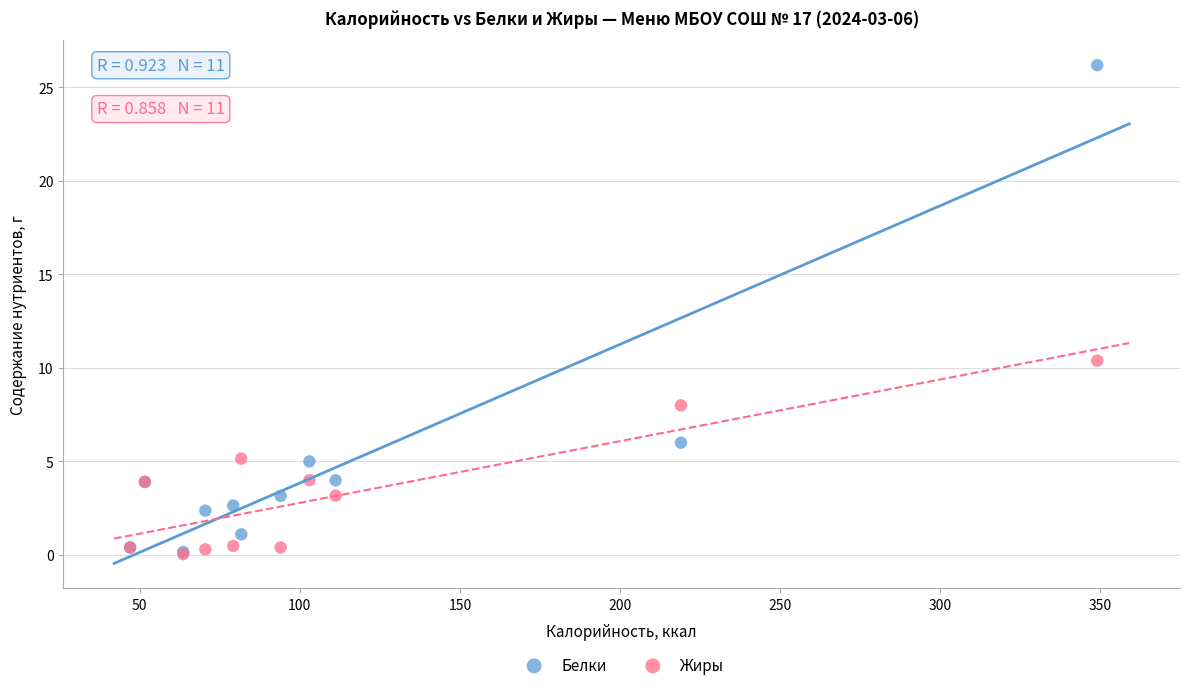

Across all series, what Y value is closest to 13?

10.4